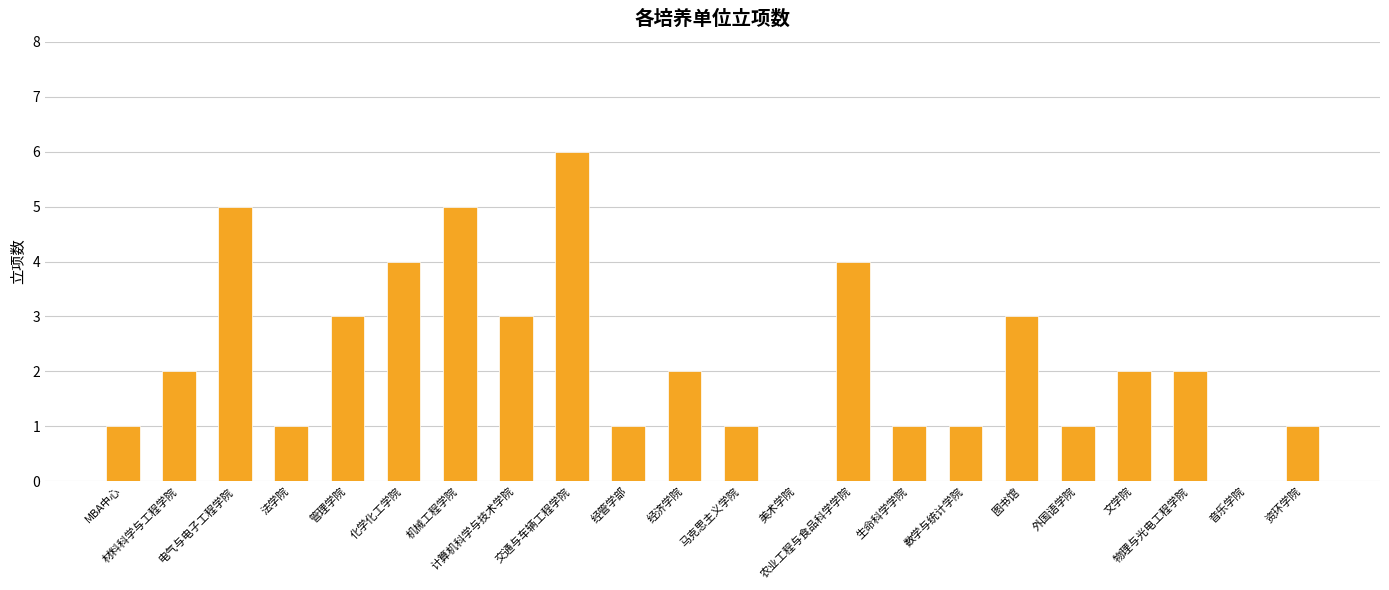

What is the sum of all values?

49